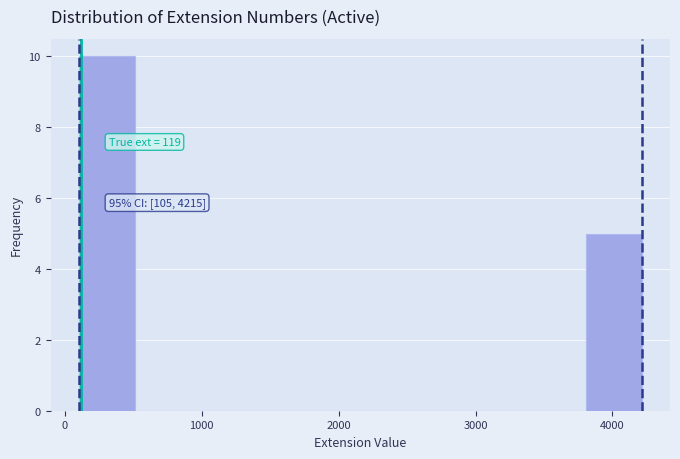

Over which range of the x-axis is the bar tallest?

100 to 500